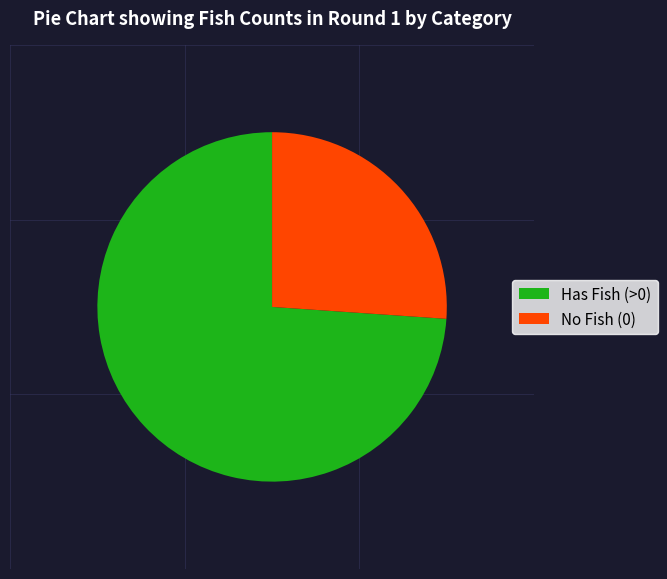

Is it true that Has Fish (>0) is 74% of the pie?

True